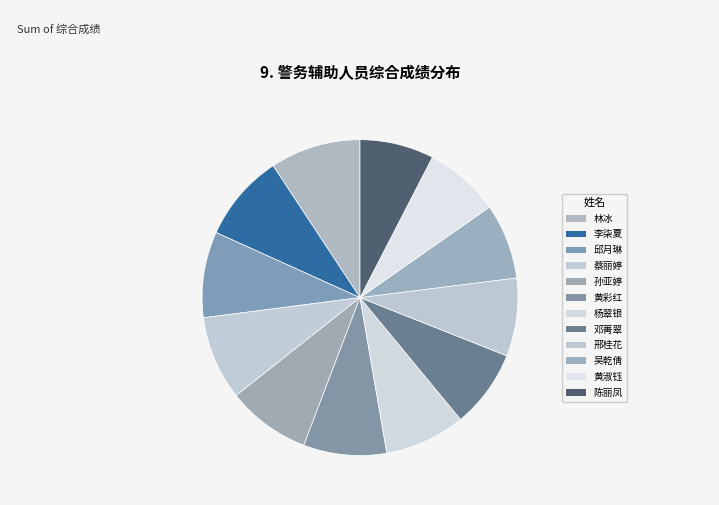

The 陈丽凤 slice represents 22% of the pie. True or false?

False